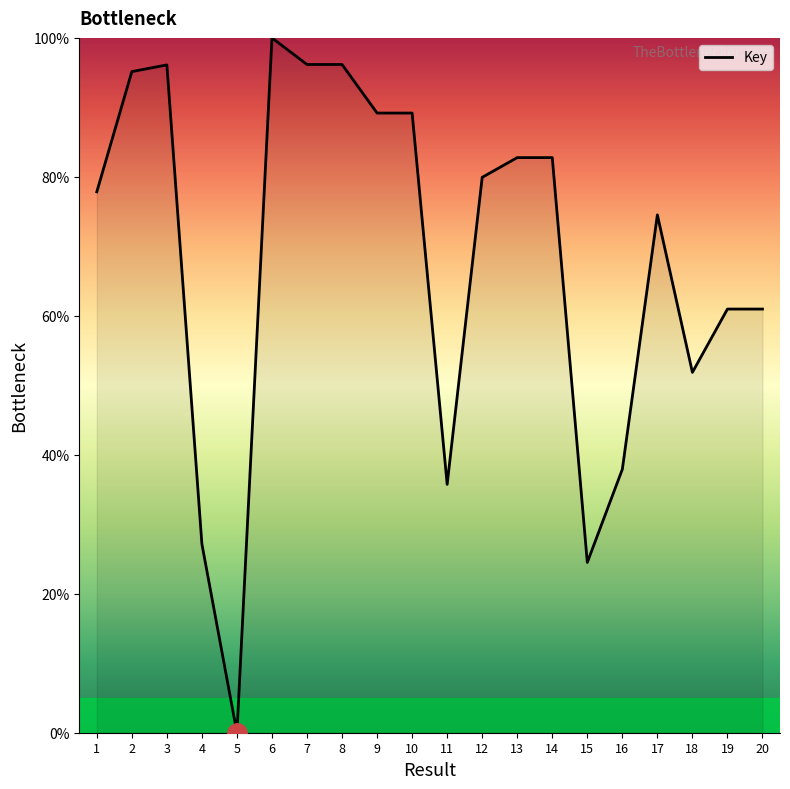

True or false: the data has more than 0 interior local peaks.

True